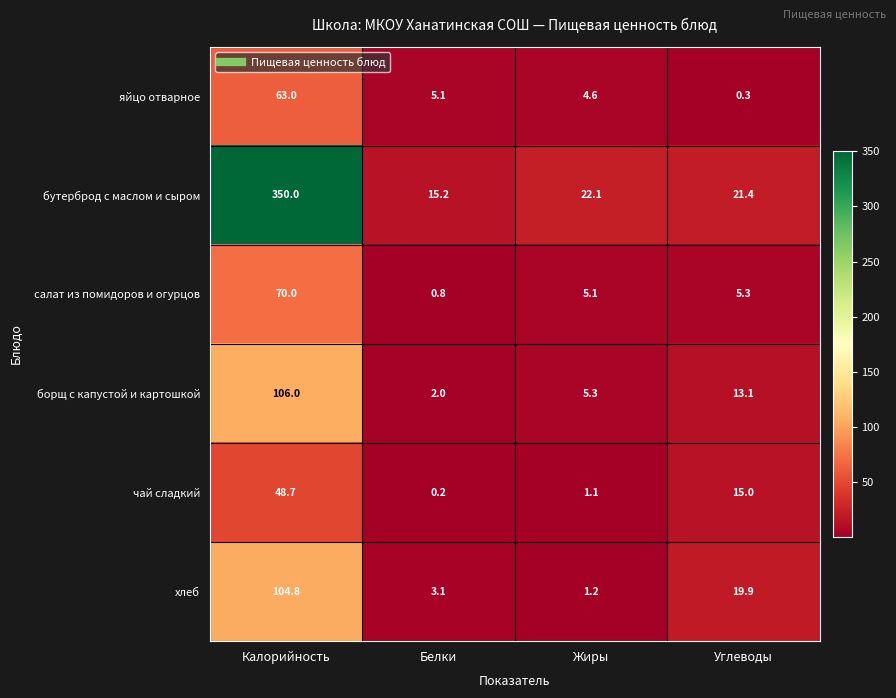

The салат из помидоров и огурцов series shows 0.3 at Белки. True or false?

False